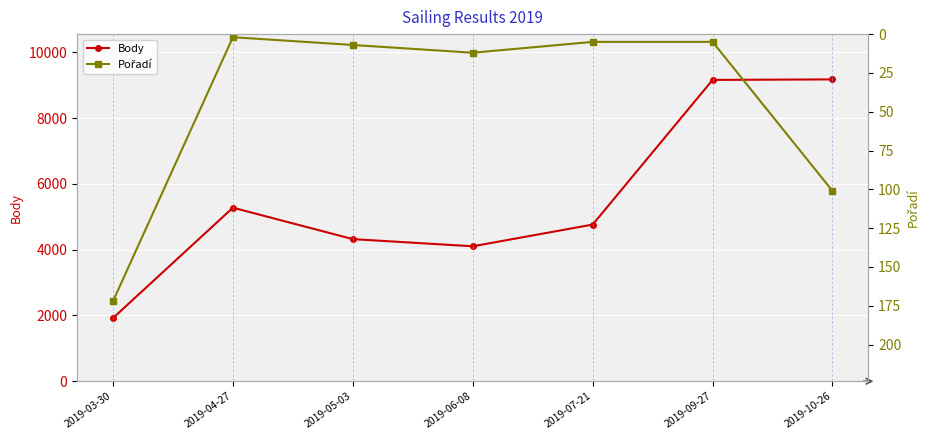

True or false: Body and Pořadí cross at least once.

False